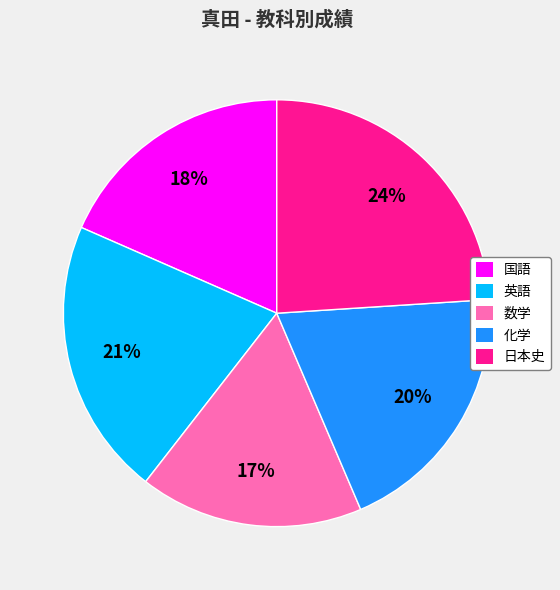

Does 化学 account for over 50% of the chart?

No